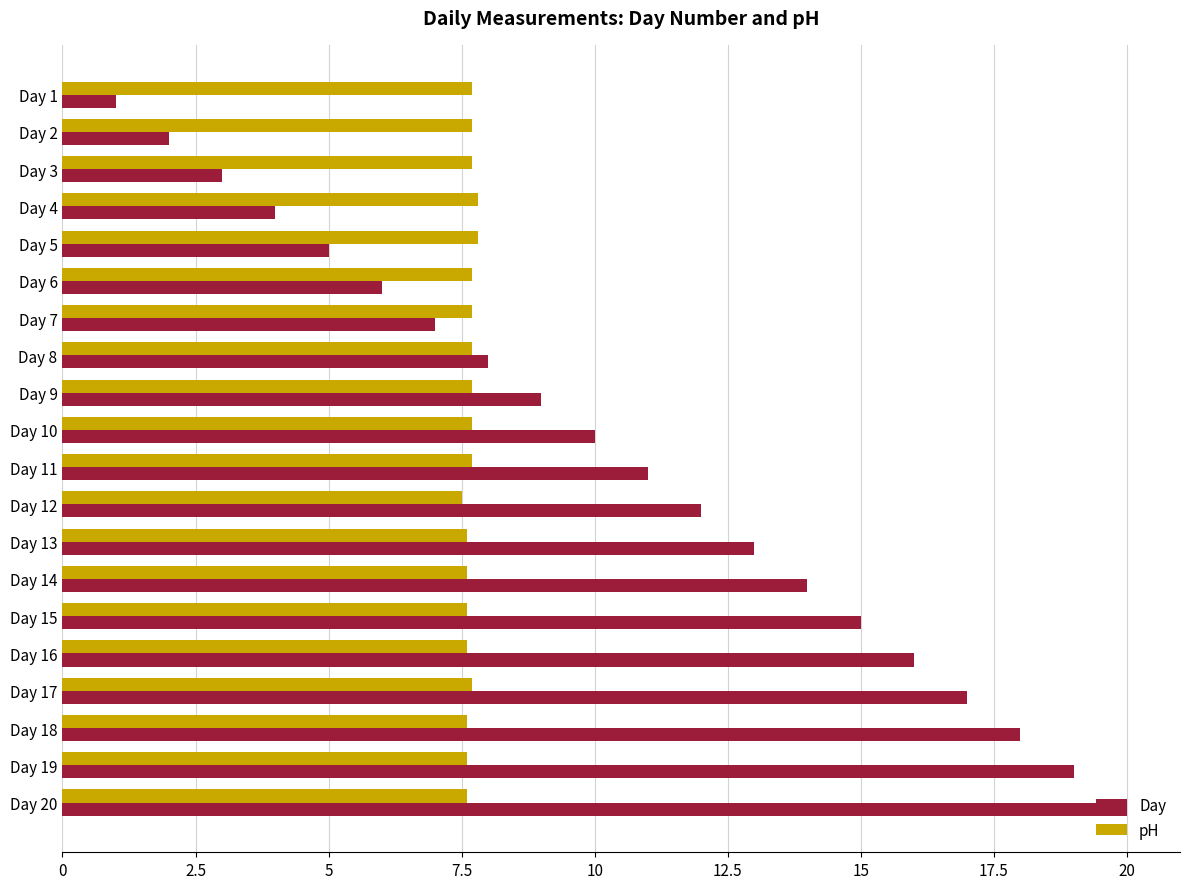

What is the difference between the maximum and second lowest values in the Day series?

18.0